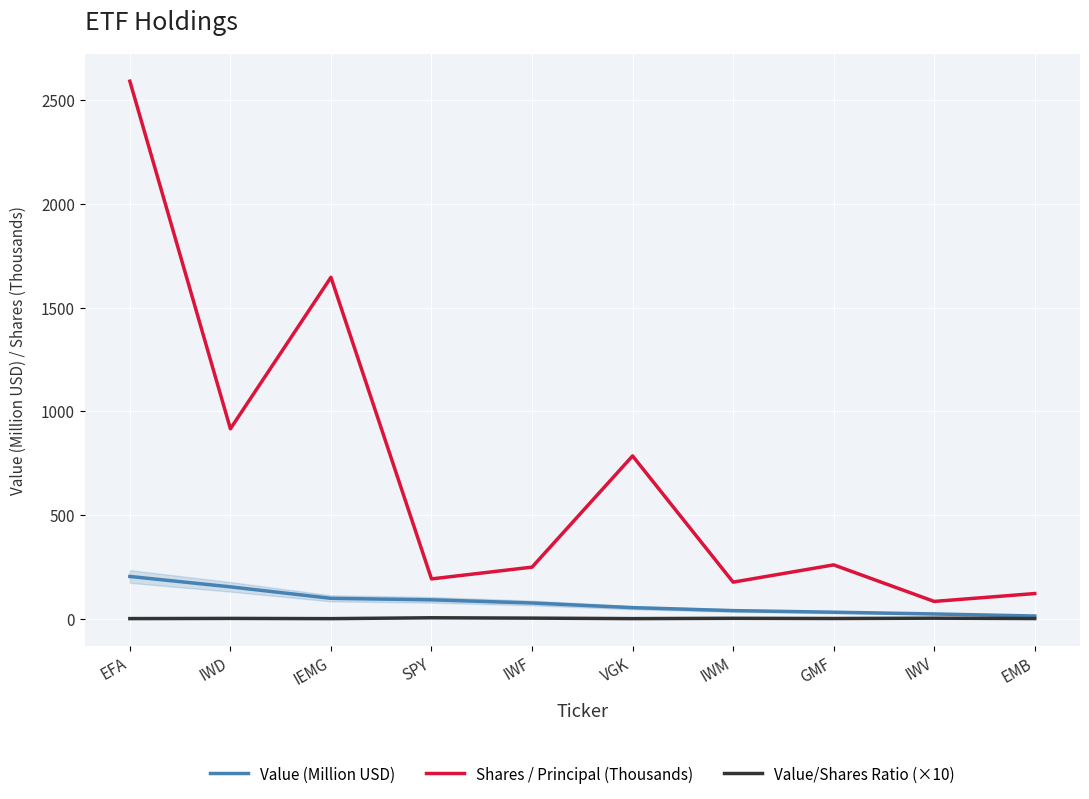

What position from the right is EMB?

1